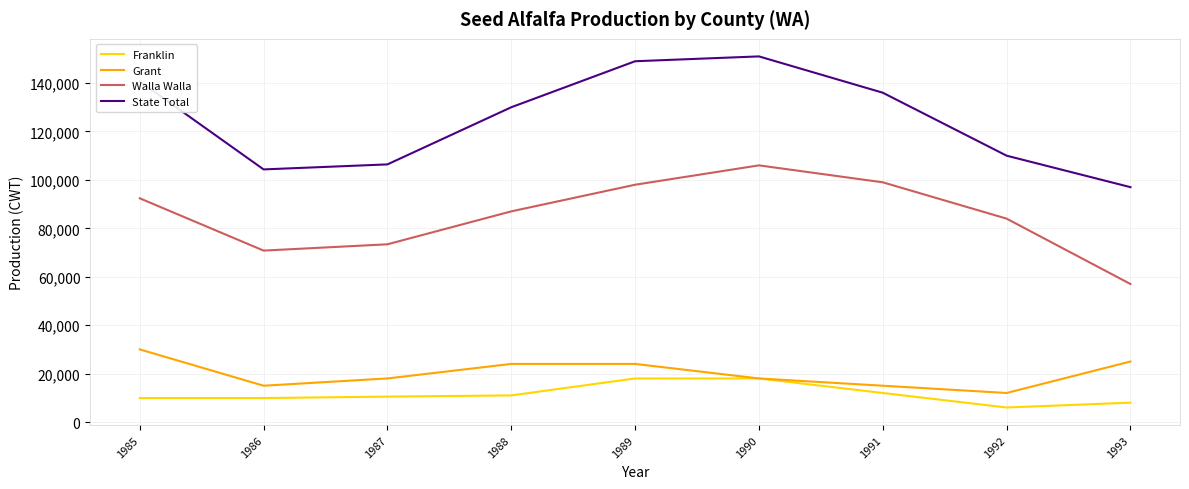

What value does the Franklin series have at 1992?

6000